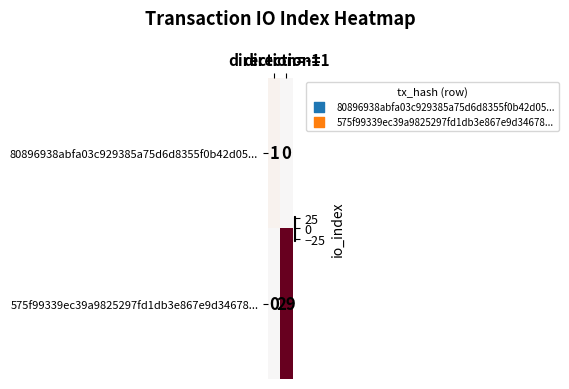

What is the total value across all series at direction=1?

29